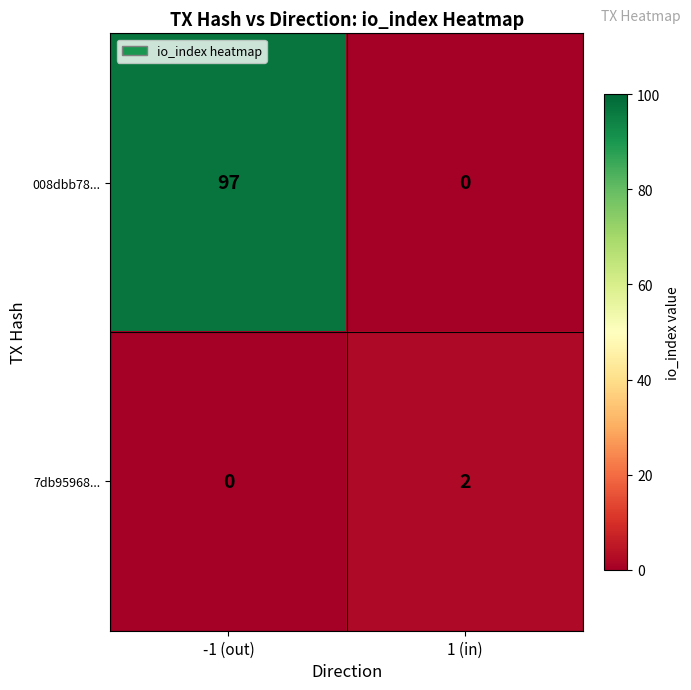

Where is 008dbb78... nearest to the value 48?

1 (in)